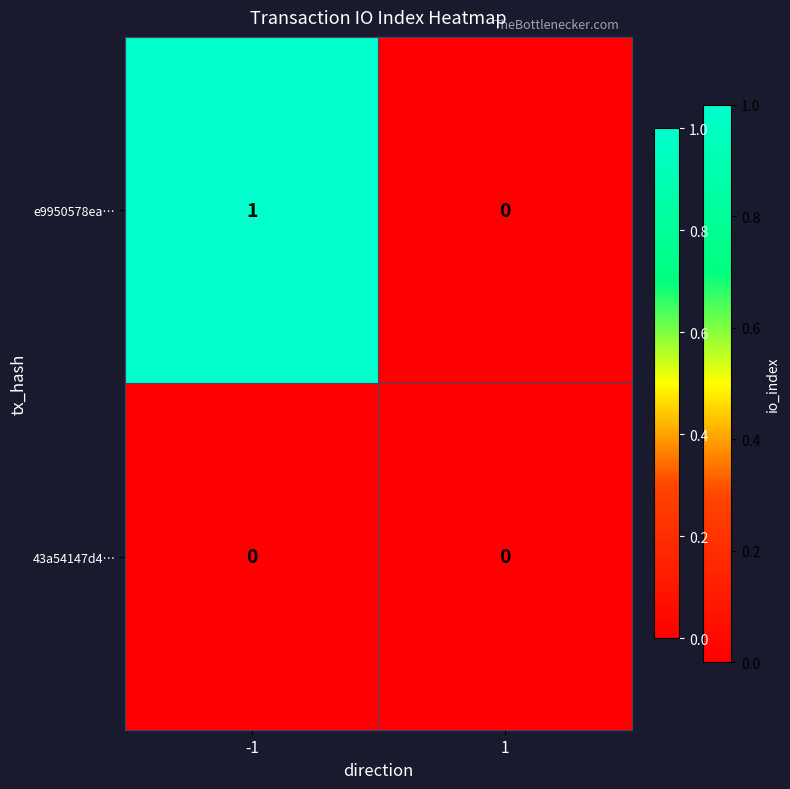

Reading left to right, list all the values displayed in this chart.

e9950578ea…: -1=1	1=0
43a54147d4…: -1=0	1=0